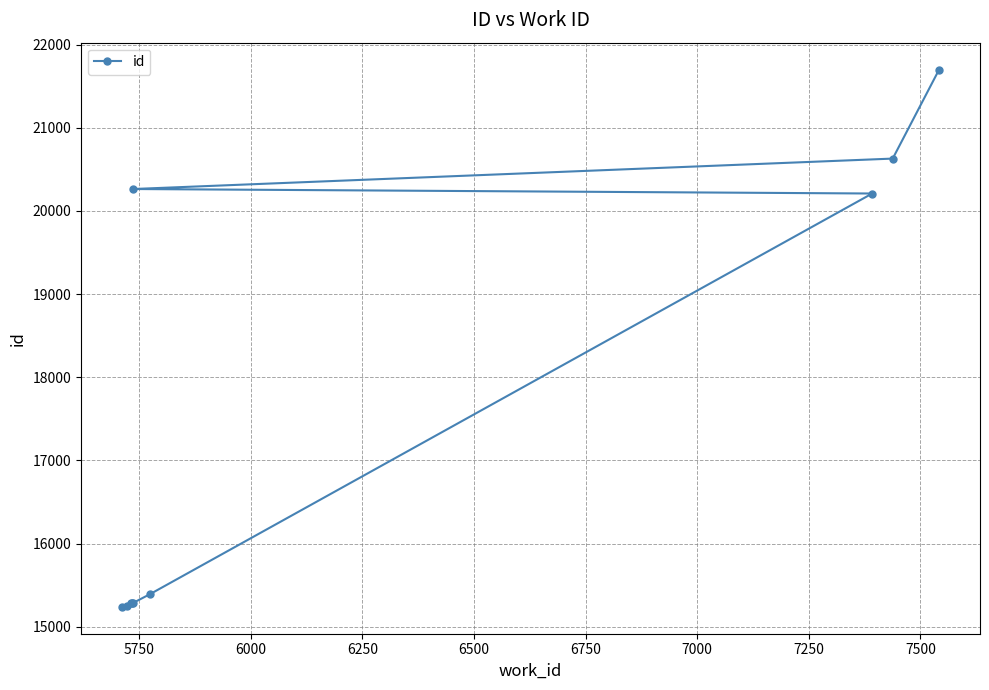

What is the value of the 5th point from the left?

15283